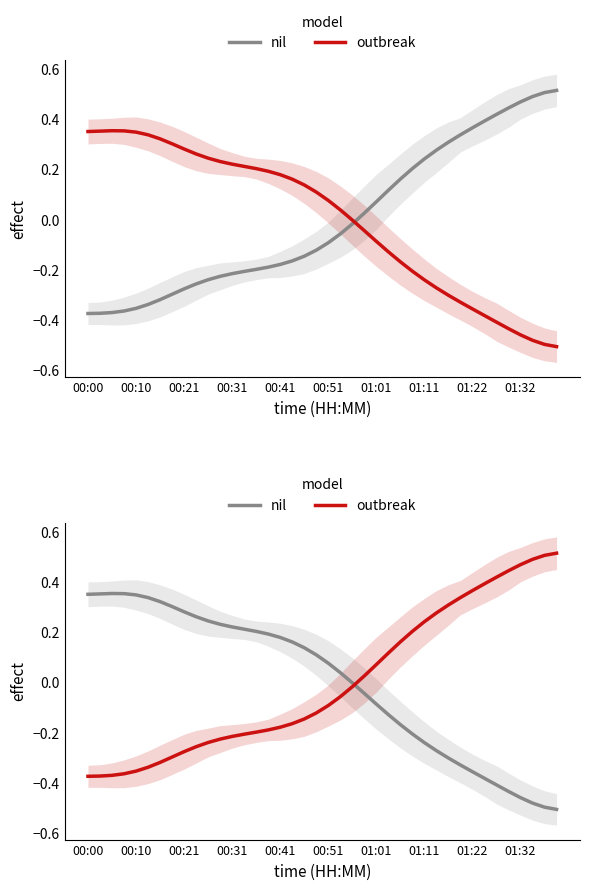

What are all the series names shown in the legend?

nil, outbreak